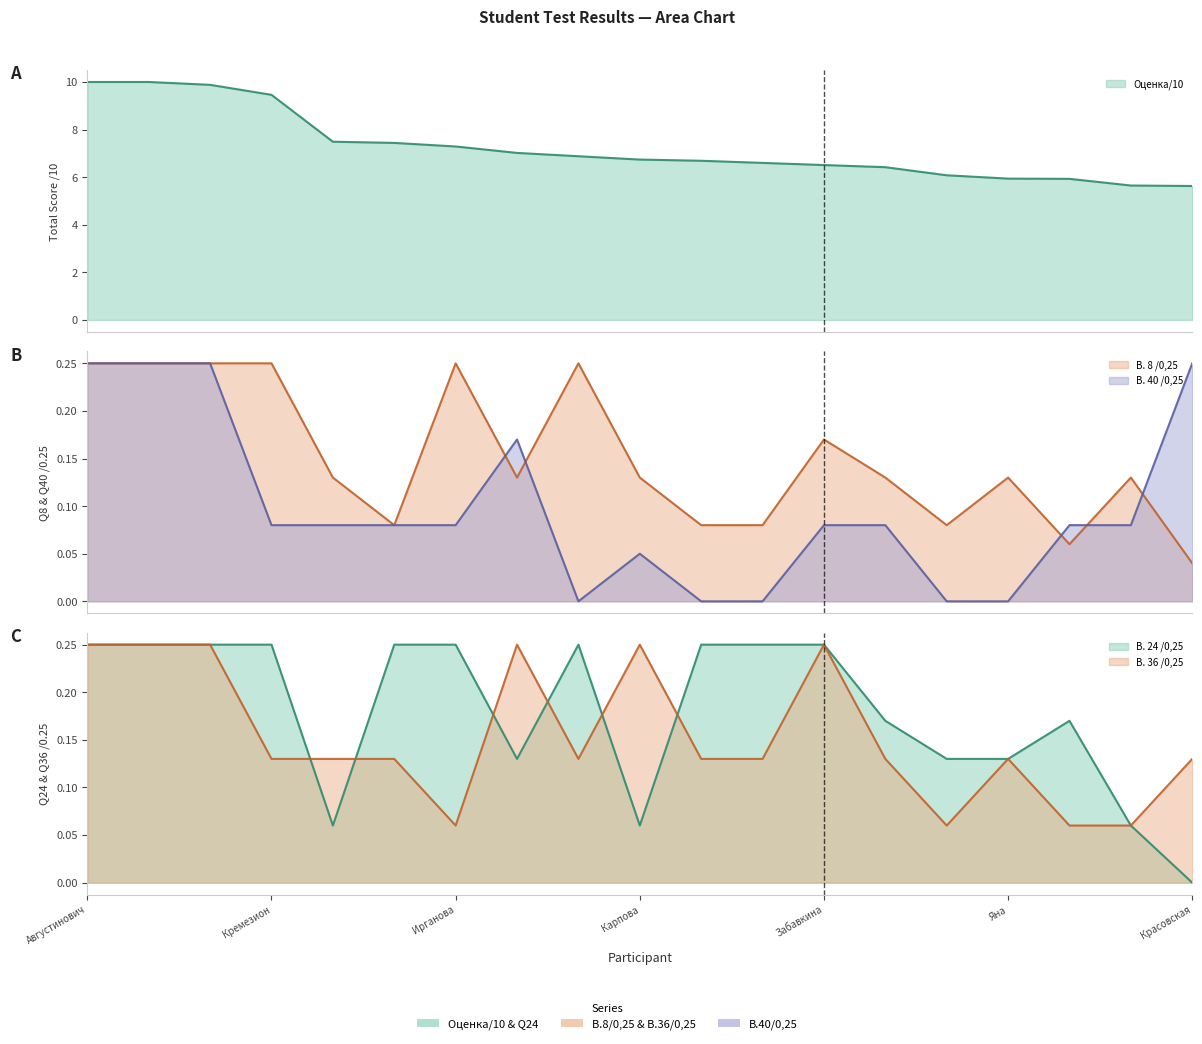

What is the sum of all В. 36 /0,25 values?

2.9